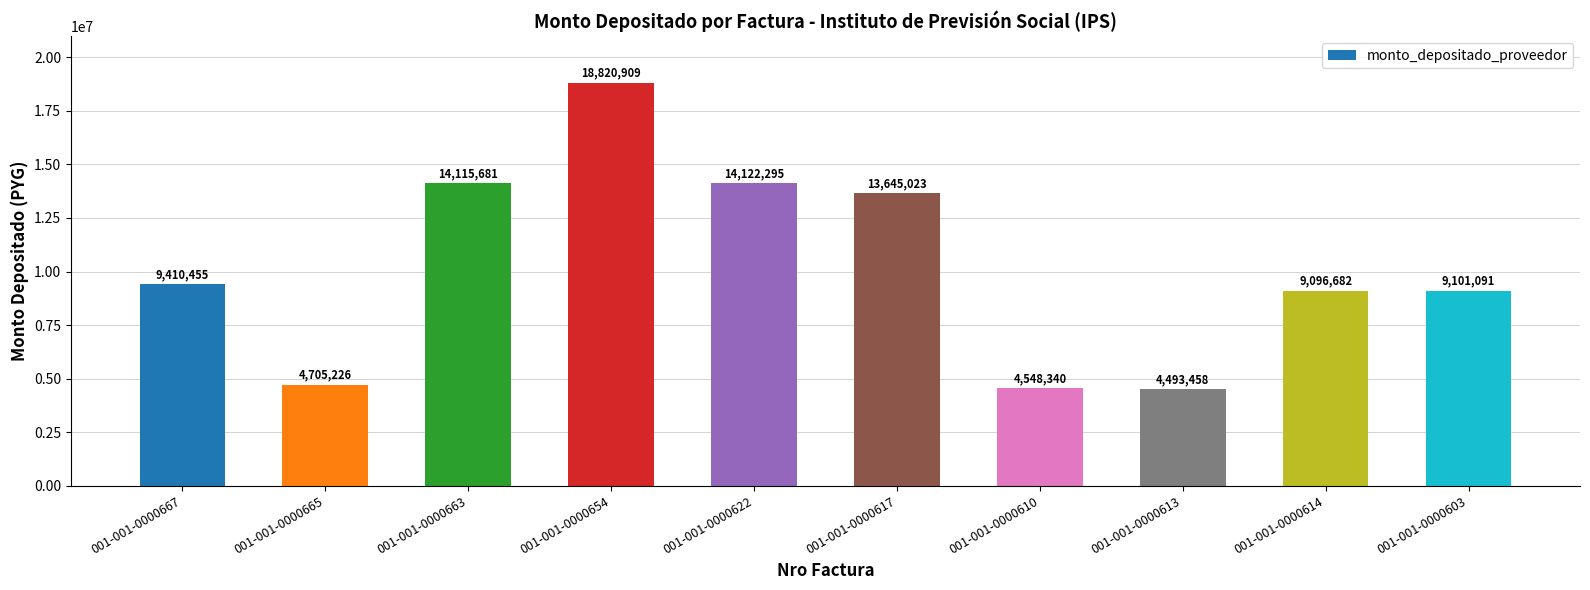

How many series are shown in this chart?

1